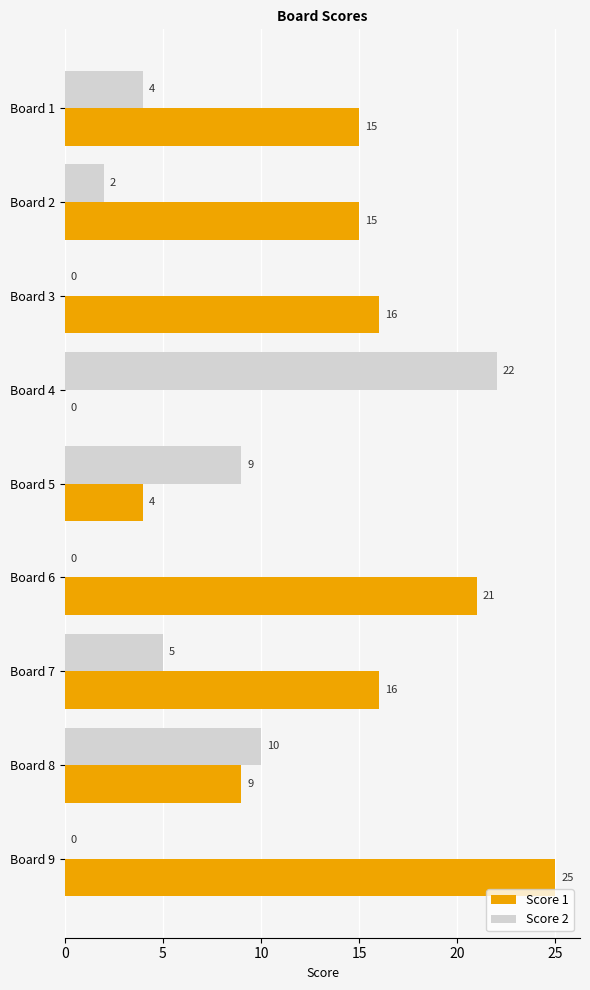

True or false: Score 1 has a value of 16 at Board 3.

True